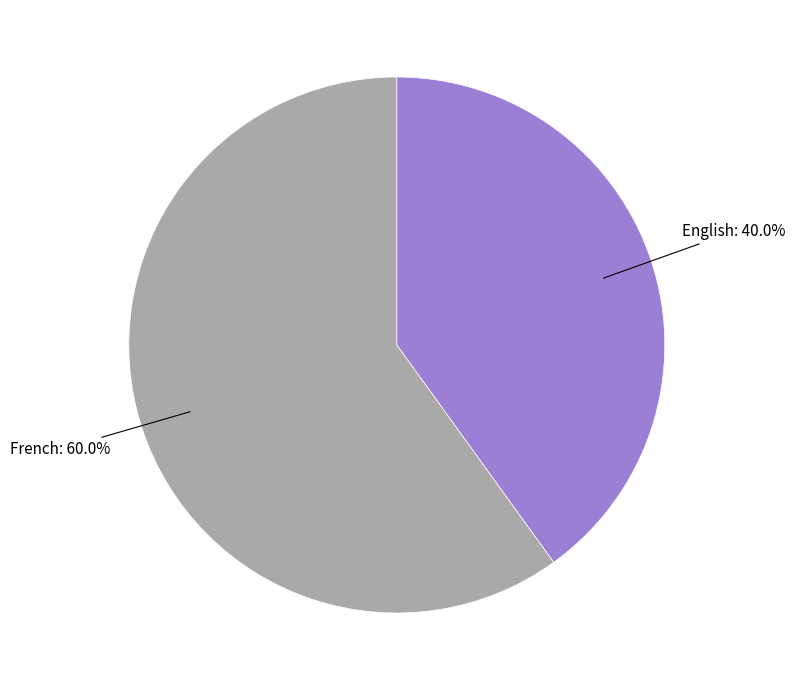

To the nearest percent, what is the combined percentage of French and English?

100%